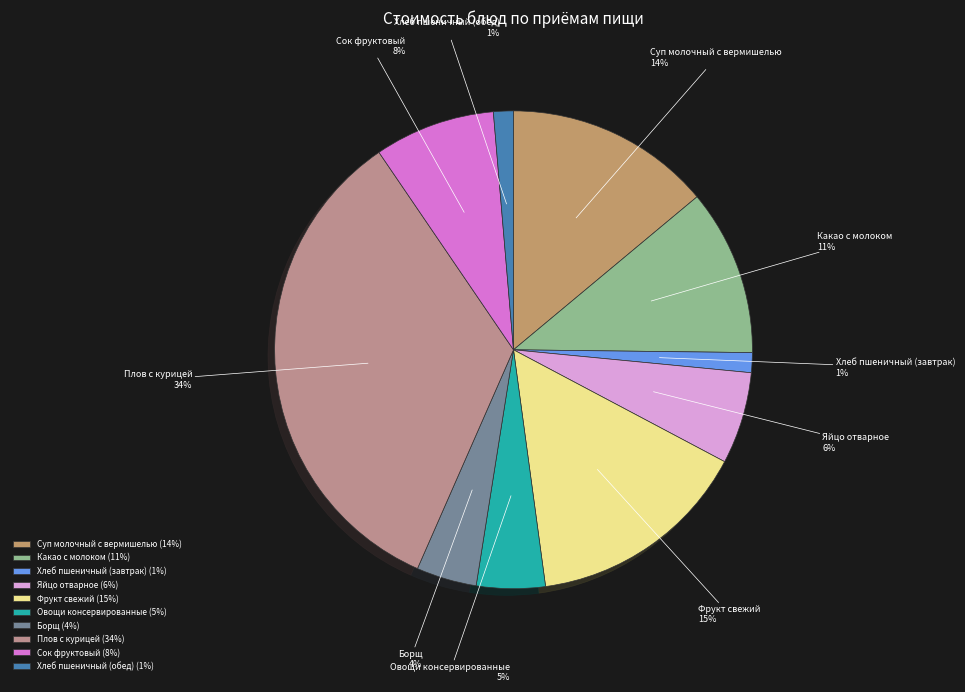

To the nearest percent, what is the average slice percentage?

10%